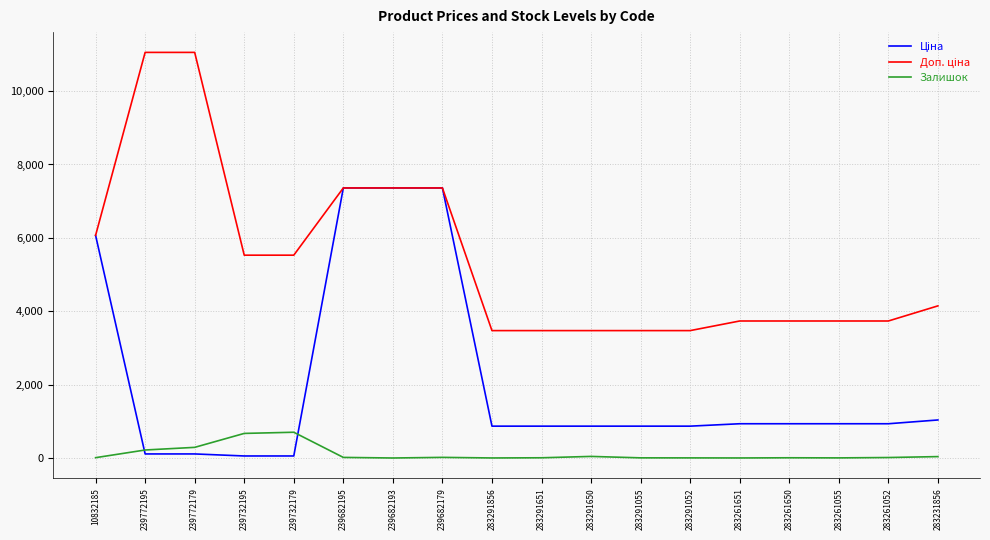

What is the maximum value for Залишок?

702.0